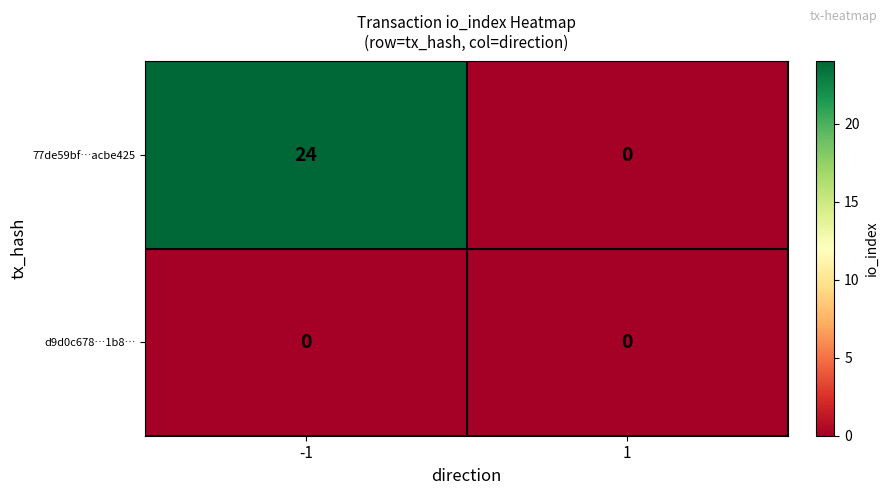

Rank the series by their average value, from highest to lowest.

77de59bf…acbe425, d9d0c678…1b8…